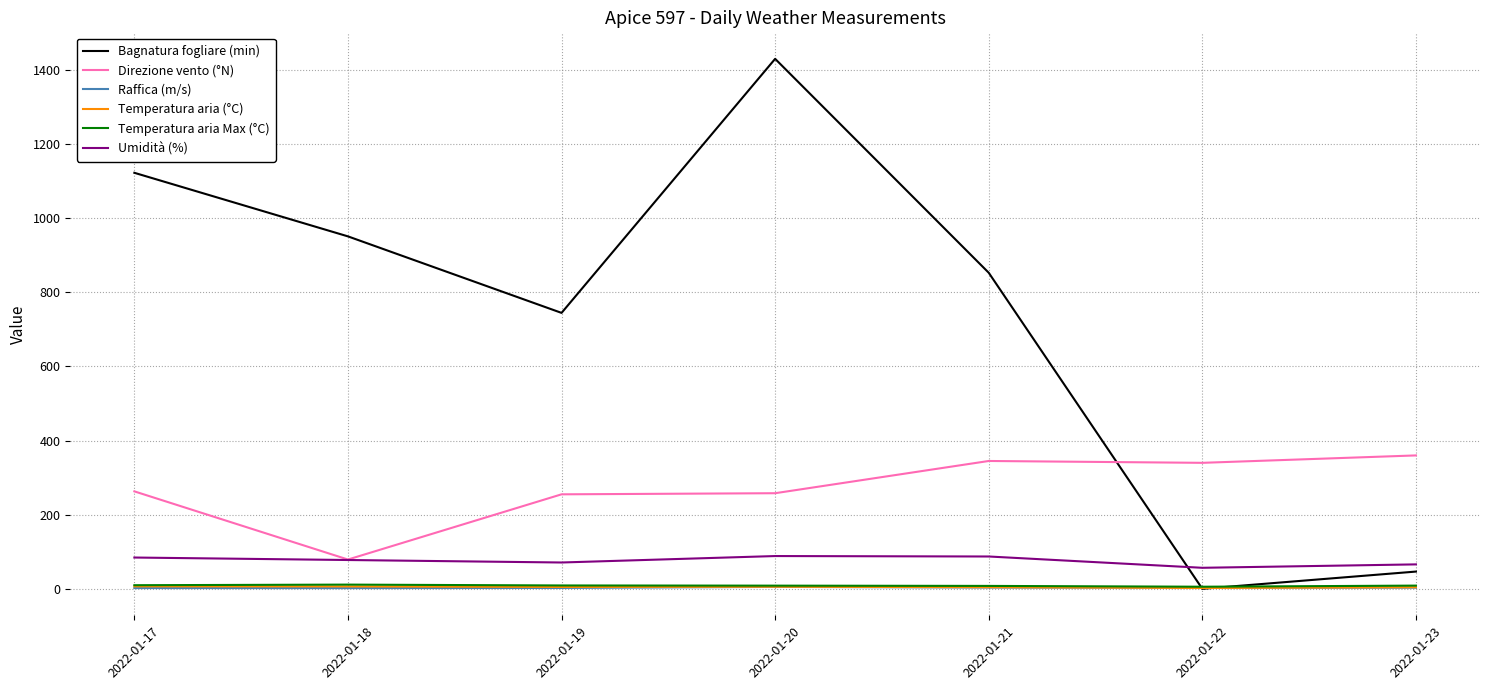

What is the greatest value displayed?

1430.4